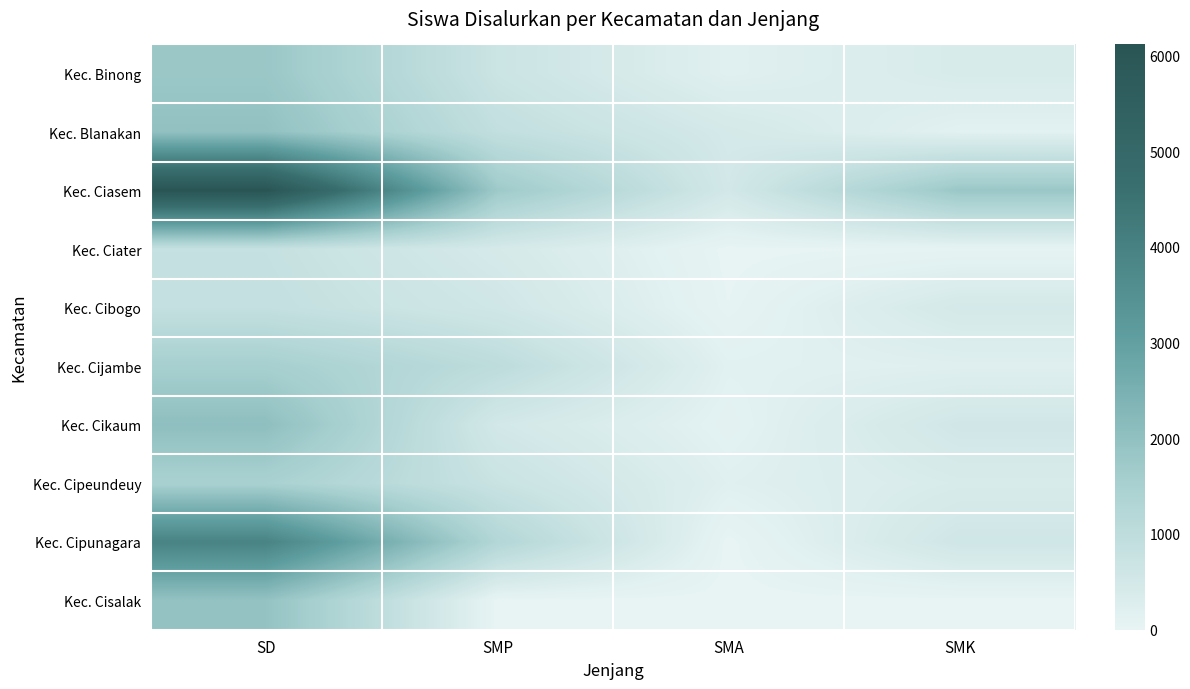

Reading left to right, transcribe all the data shown in this chart.

Kec. Binong: SD=1799	SMP=687	SMA=173	SMK=374
Kec. Blanakan: SD=1983	SMP=889	SMA=456	SMK=138
Kec. Ciasem: SD=6114	SMP=1732	SMA=504	SMK=1794
Kec. Ciater: SD=810	SMP=436	SMA=2	SMK=35
Kec. Cibogo: SD=855	SMP=558	SMA=25	SMK=464
Kec. Cijambe: SD=1542	SMP=1003	SMA=154	SMK=197
Kec. Cikaum: SD=2043	SMP=498	SMA=93	SMK=547
Kec. Cipeundeuy: SD=1478	SMP=729	SMA=187	SMK=367
Kec. Cipunagara: SD=3933	SMP=1256	SMA=0	SMK=571
Kec. Cisalak: SD=1938	SMP=0	SMA=0	SMK=0